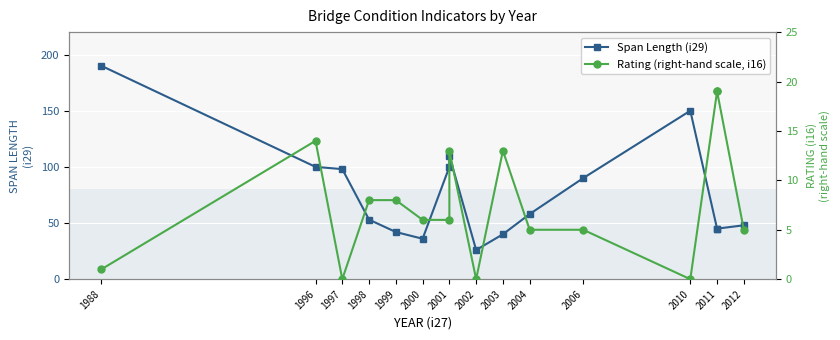

At which category is the sum across all series the highest?

1988